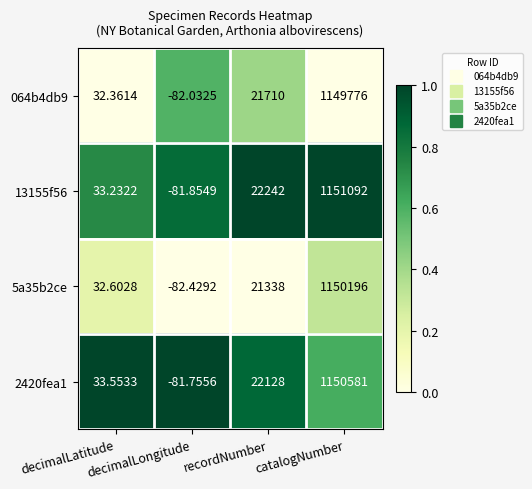

How many values in the 064b4db9 series are below 21710?

2